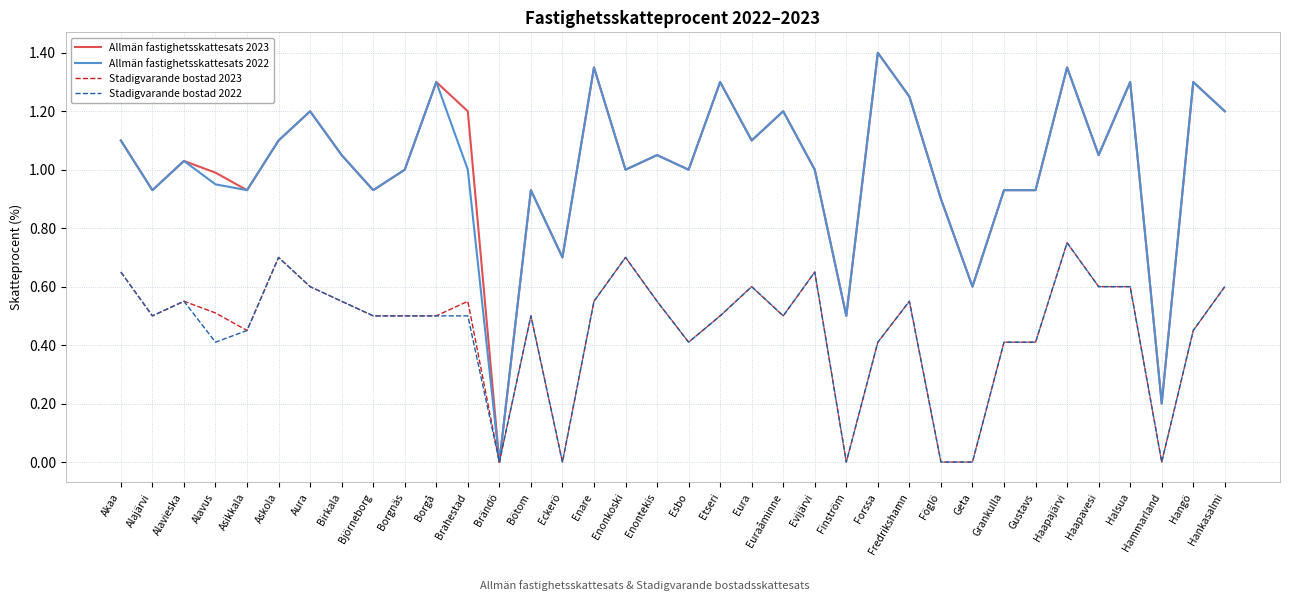

At which category is the sum across all series the highest?

Haapajärvi